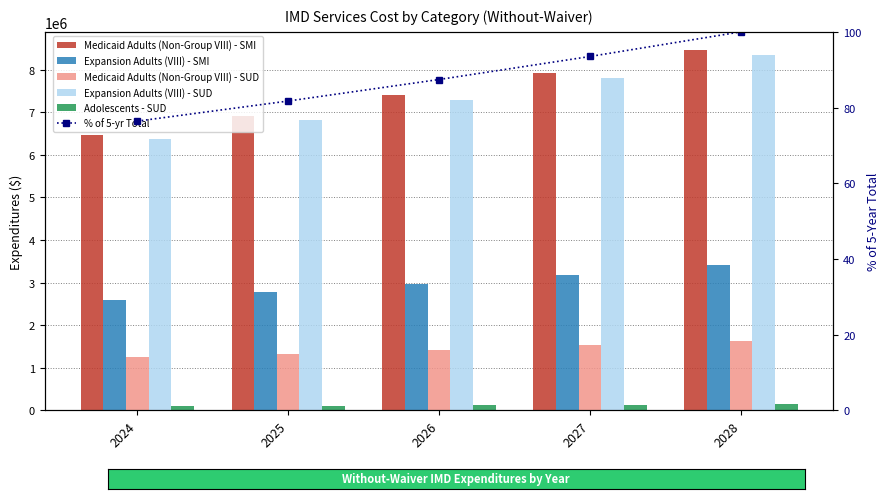

Is the value of Medicaid Adults (Non-Group VIII) - SUD at 2027 greater than the value of Medicaid Adults (Non-Group VIII) - SMI at 2026?

No